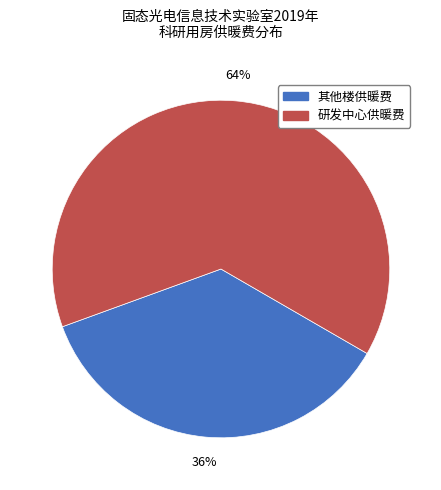

Is it true that 其他楼供暖费 is 36% of the pie?

True